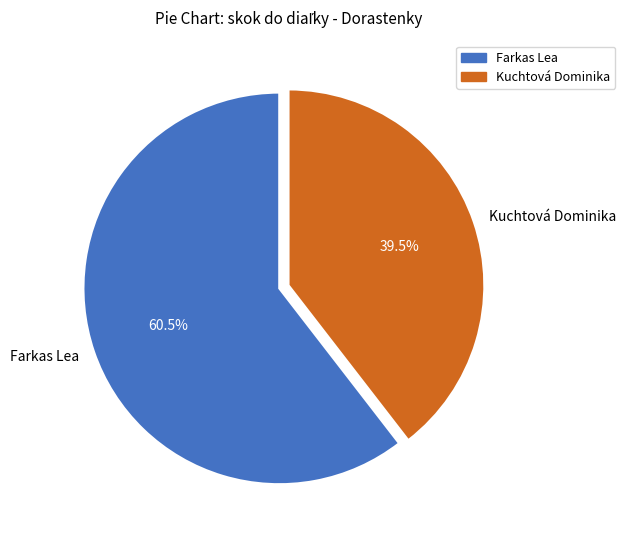

Rank the categories by value from highest to lowest.

Farkas Lea, Kuchtová Dominika